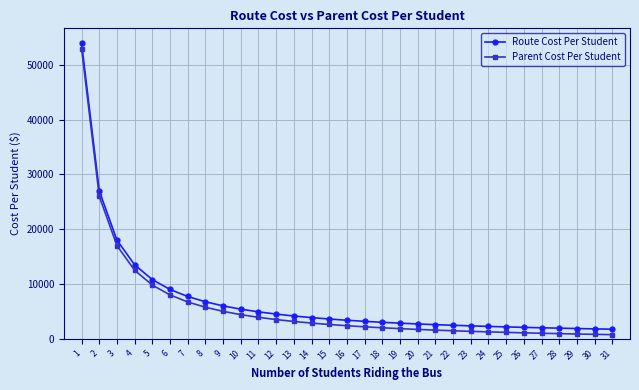

Is the value of Route Cost Per Student at 21 greater than the value of Parent Cost Per Student at 7?

No